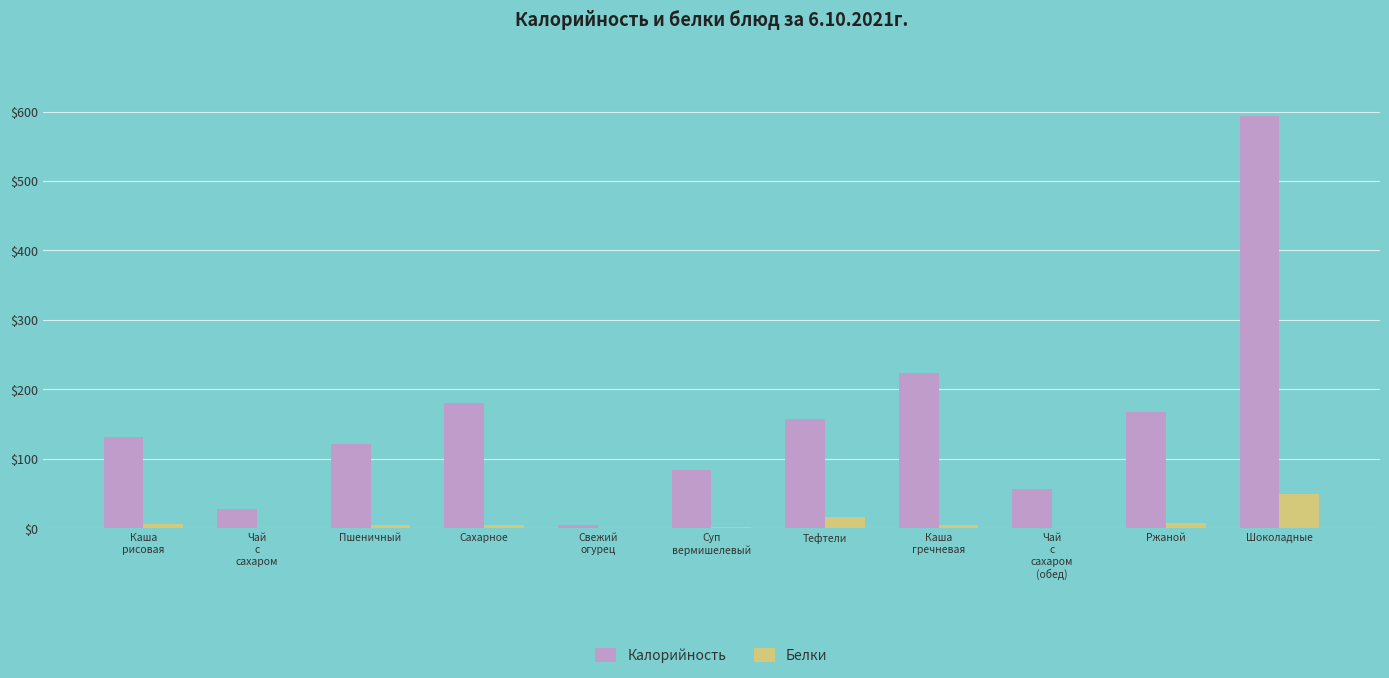

Count the number of data series in this chart.

2